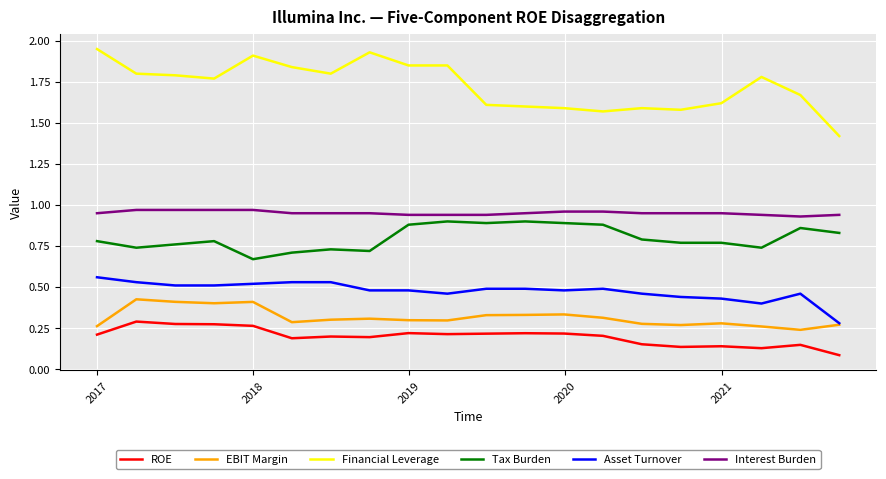

Which series has the largest total across all categories?

Financial Leverage